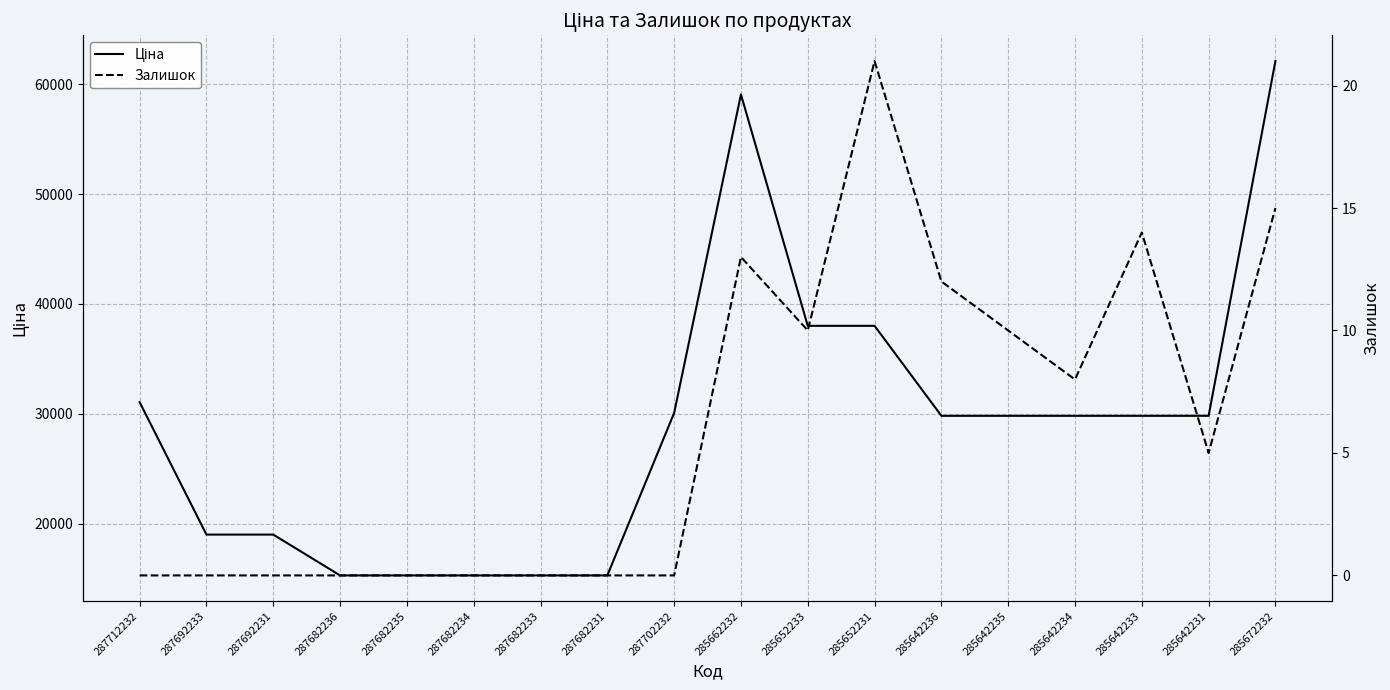

Which category has the lowest value in the Ціна series?

287682236